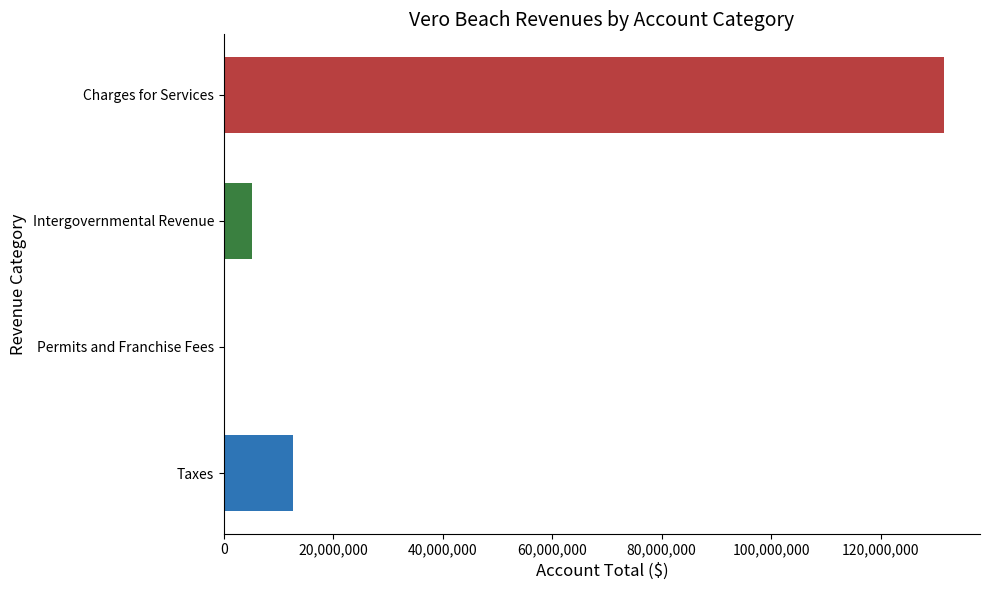

What is the sum of all values?

149497469